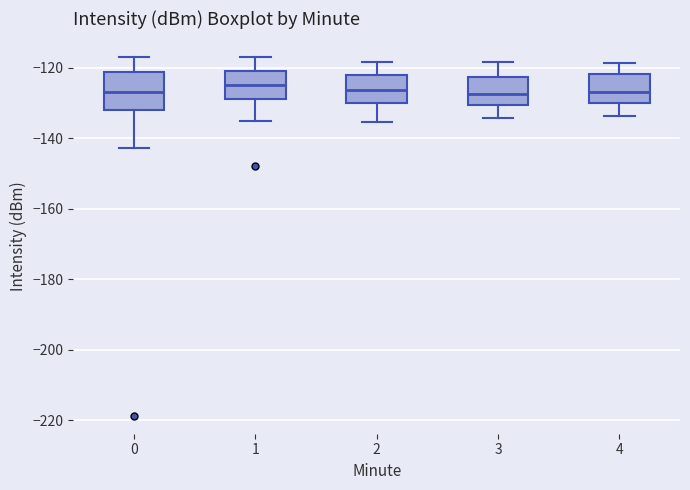

Reading left to right, transcribe this box plot: for each box, give where its median line is, the range the box spans, and where its two whiskers end, as read against the y-axis. The values are not printed on the chart, so give them approximately, as read against the axis.

0: median -126, box -132 to -122, whiskers -142 to -116
1: median -124, box -128 to -120, whiskers -136 to -118
2: median -126, box -130 to -122, whiskers -136 to -118
3: median -128, box -130 to -122, whiskers -134 to -118
4: median -126, box -130 to -122, whiskers -134 to -118